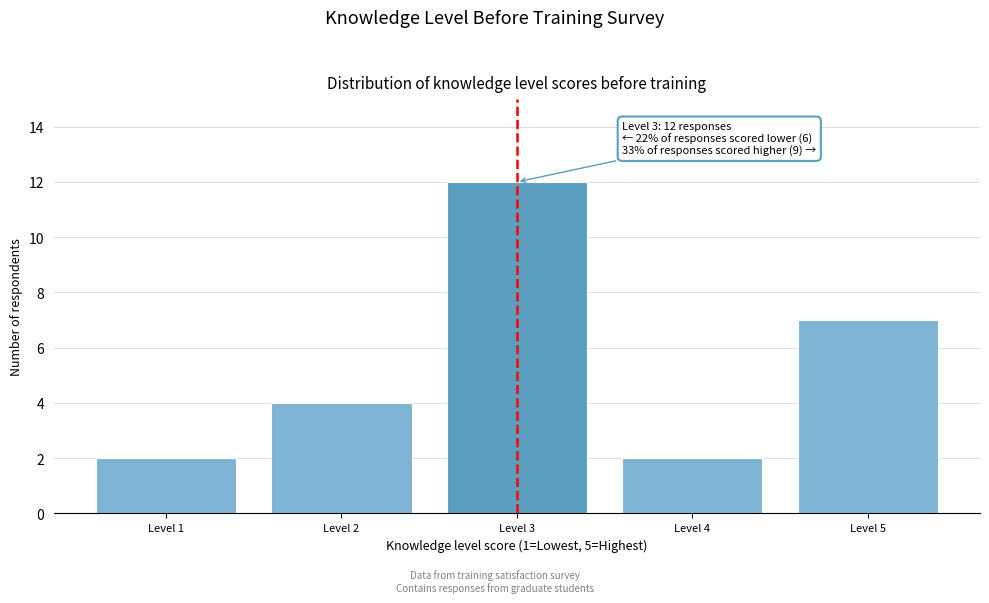

Over which range of the x-axis is the bar tallest?

2.5 to 3.5